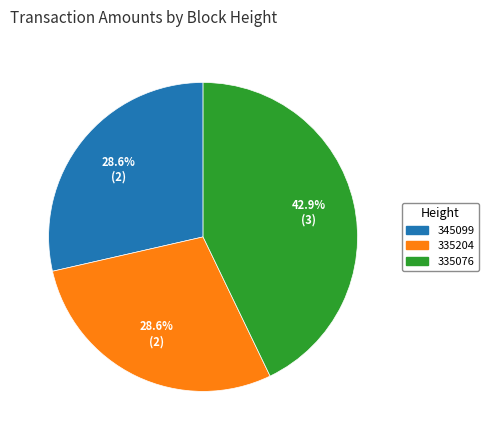

Approximately how many times larger is the value at 335076 compared to 345099?

1.5